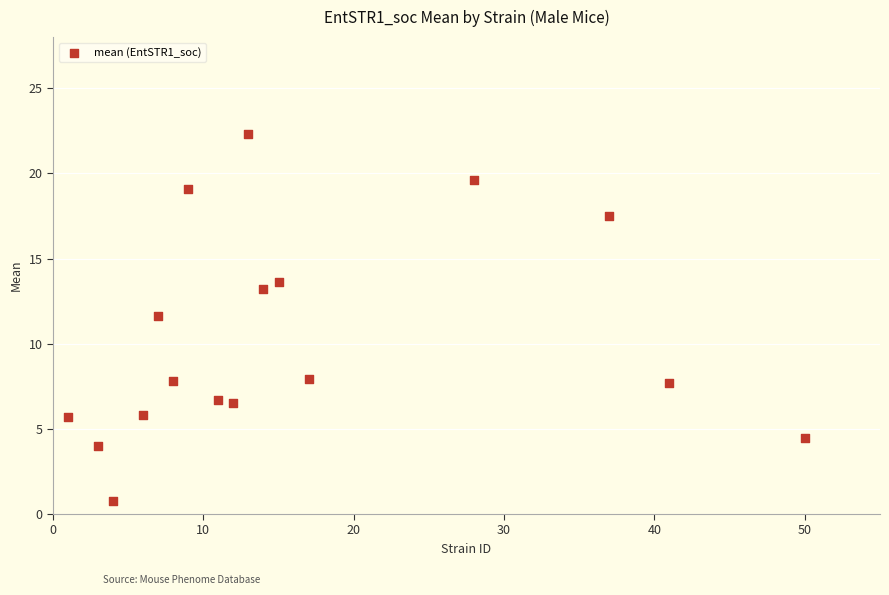

What is the range of Y values (max minus min)?

21.5